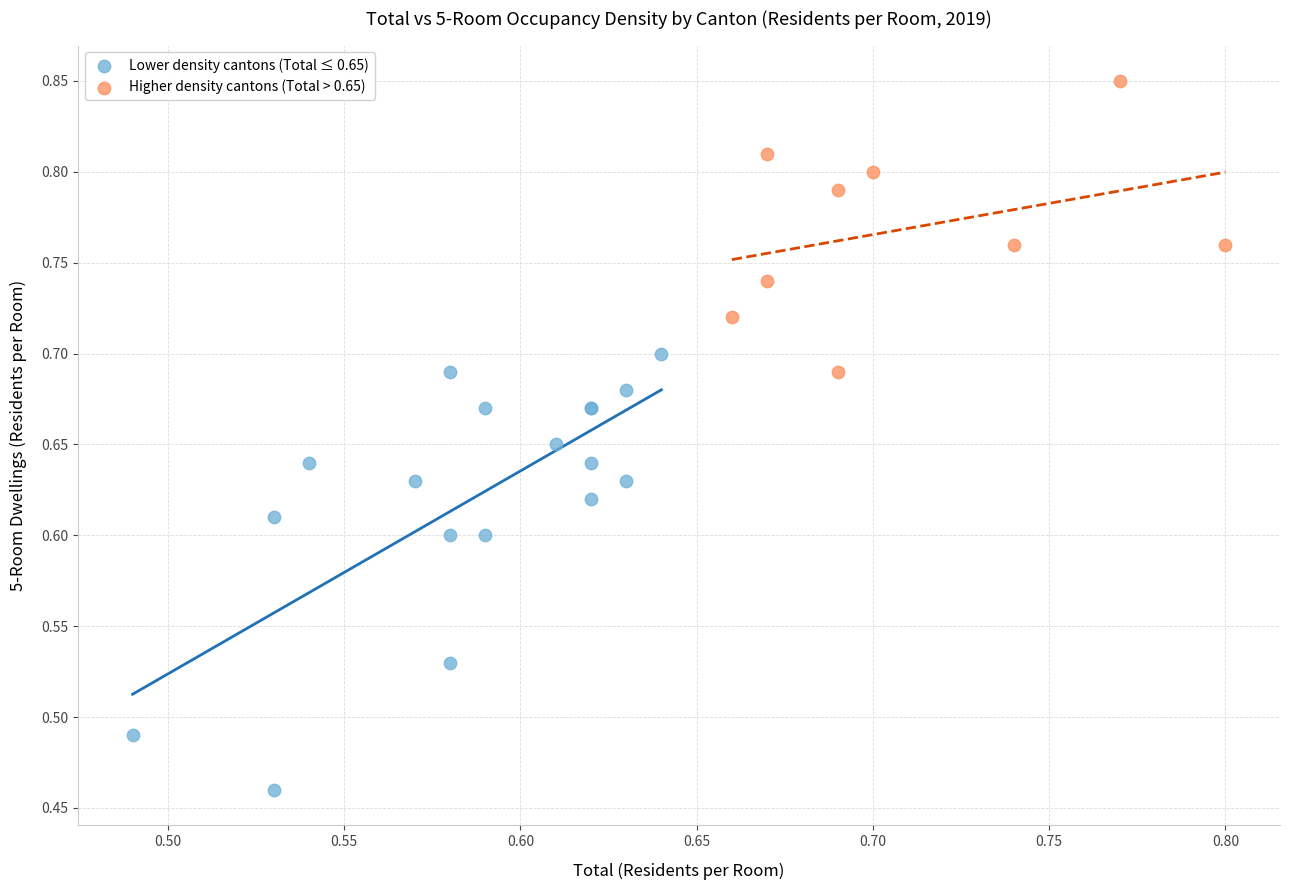

Which series contains the highest Y value?

Higher density cantons (Total > 0.65)